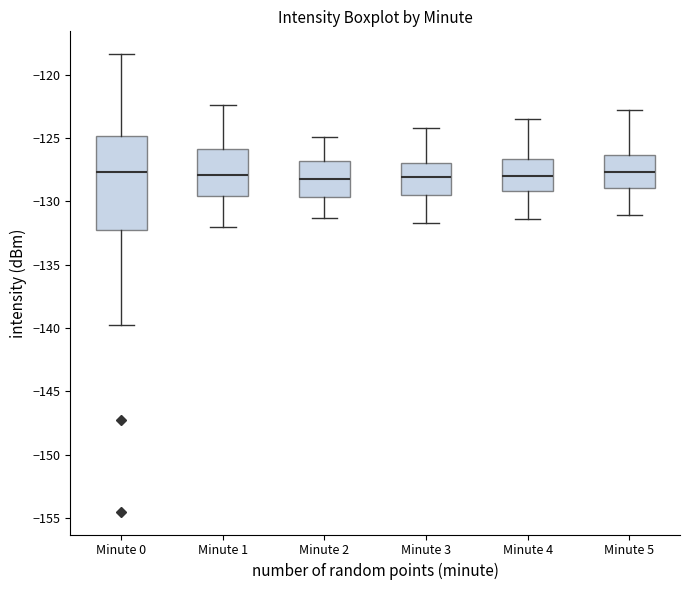

Comparing the boxes themselves (not the whiskers), which one is the tallest?

Minute 0